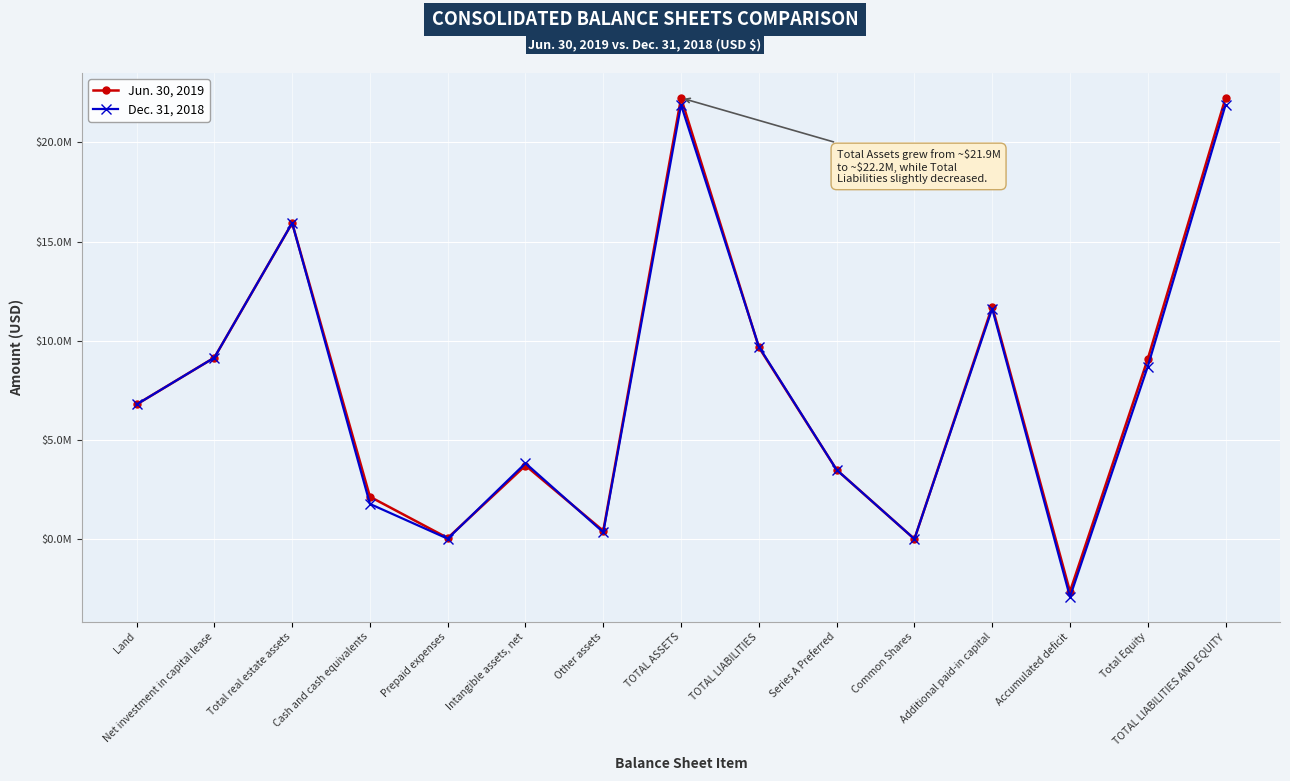

Where is the first local minimum for Dec. 31, 2018?

Prepaid expenses